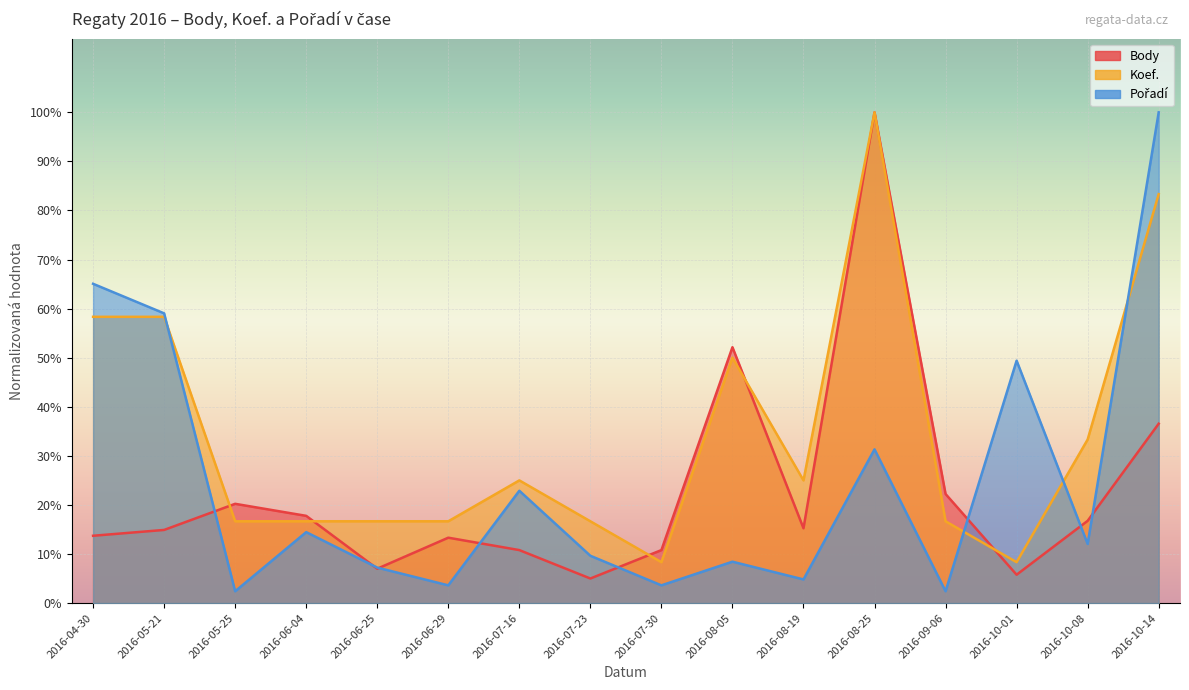

Which series changed the most between 2016-05-25 and 2016-06-25?

Body